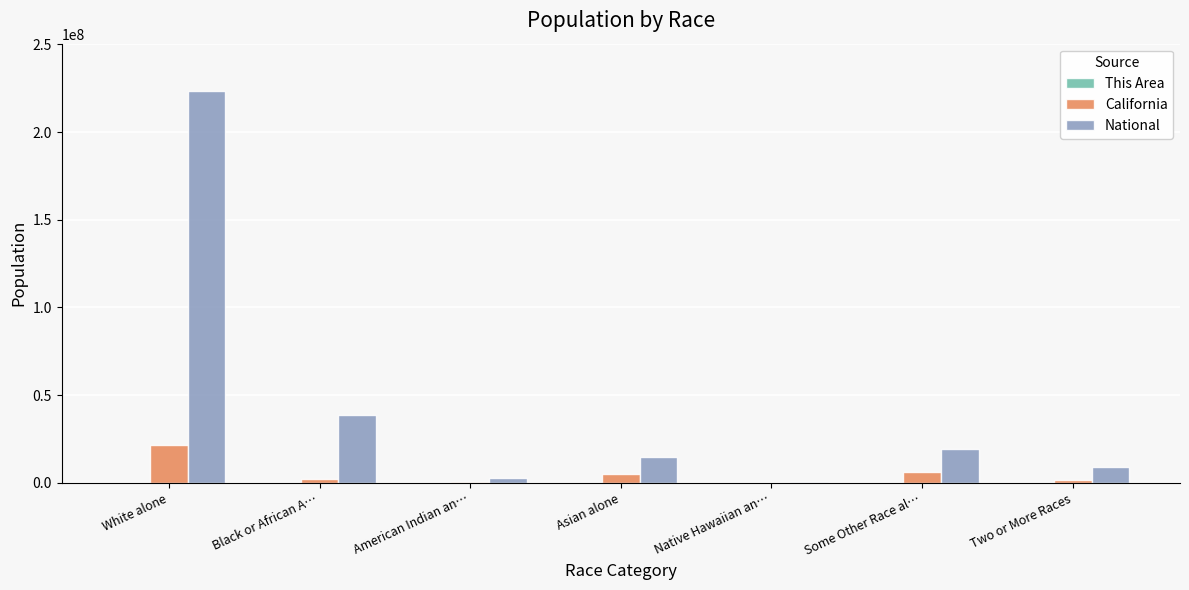

Which series has the largest total across all categories?

National